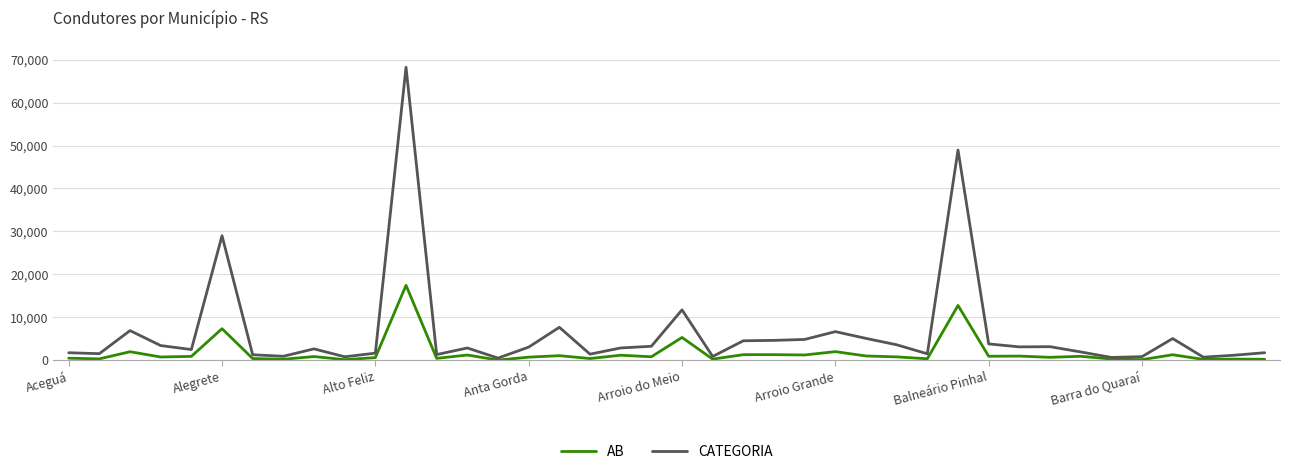

What is the average value of the AB series?

1743